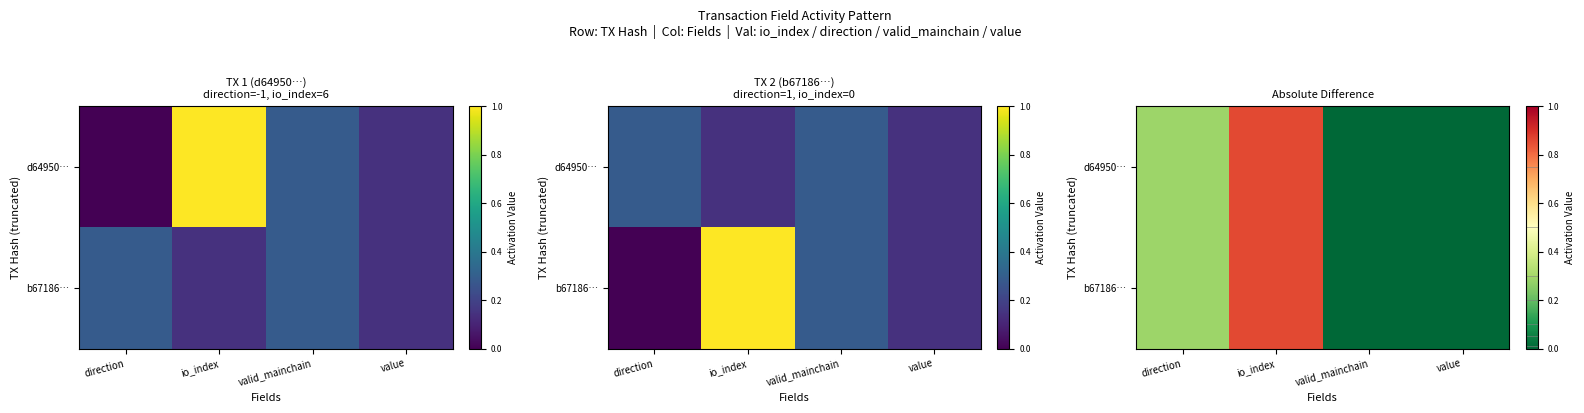

Which series changed the most between io_index and valid_mainchain?

d64950…